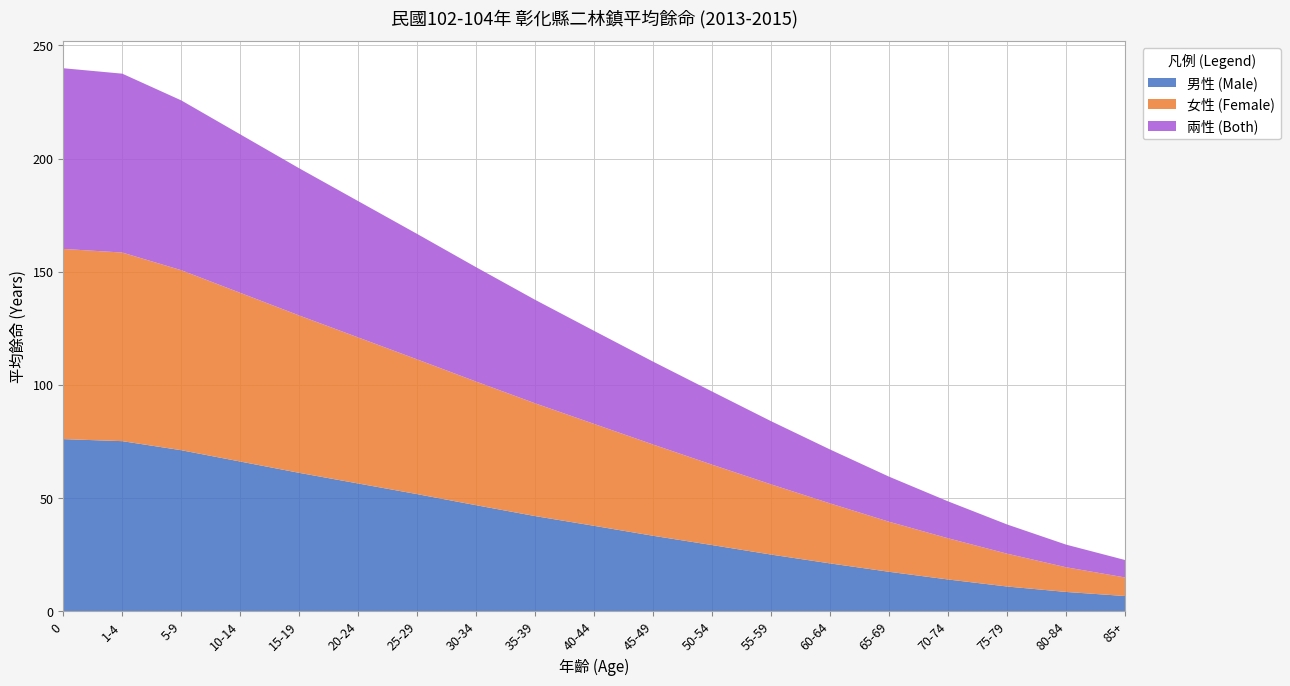

Reading right to left, what are all the values shown in this chart?

男性 (Male): 85+=6.8	80-84=8.6	75-79=11.0	70-74=14.1	65-69=17.5	60-64=21.2	55-59=25.1	50-54=29.3	45-49=33.4	40-44=37.8	35-39=42.1	30-34=46.9	25-29=51.8	20-24=56.5	15-19=61.2	10-14=66.2	5-9=71.2	1-4=75.2	0=76.1
女性 (Female): 85+=8.2	80-84=10.9	75-79=14.5	70-74=18.2	65-69=22.1	60-64=26.5	55-59=31.0	50-54=35.5	45-49=40.3	40-44=45.0	35-39=49.8	30-34=54.6	25-29=59.5	20-24=64.5	15-19=69.5	10-14=74.5	5-9=79.5	1-4=83.3	0=84.0
兩性 (Both): 85+=7.7	80-84=10.0	75-79=12.9	70-74=16.3	65-69=19.9	60-64=23.8	55-59=27.9	50-54=32.3	45-49=36.6	40-44=41.1	35-39=45.7	30-34=50.5	25-29=55.4	20-24=60.2	15-19=65.0	10-14=70.0	5-9=75.0	1-4=79.0	0=79.8